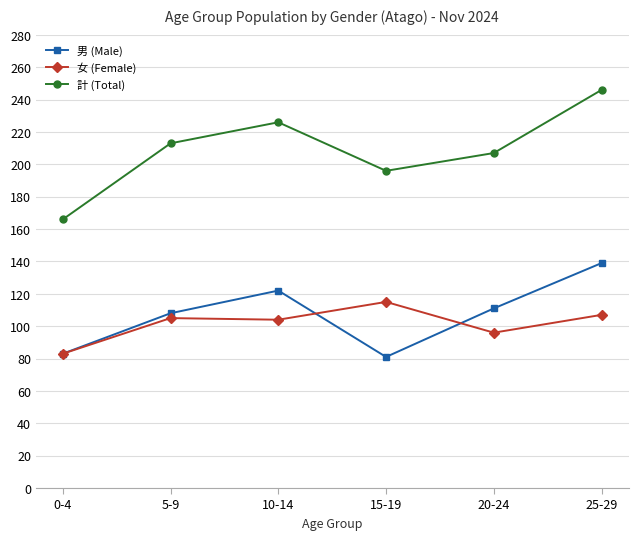

What position from the left is 25-29?

6